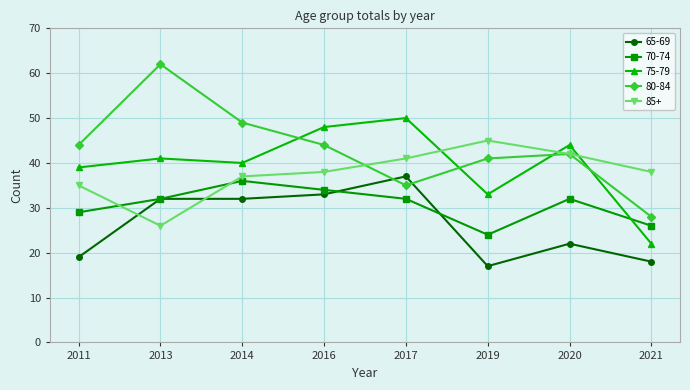

At 2011, list the series in order from largest to smallest.

80-84, 75-79, 85+, 70-74, 65-69